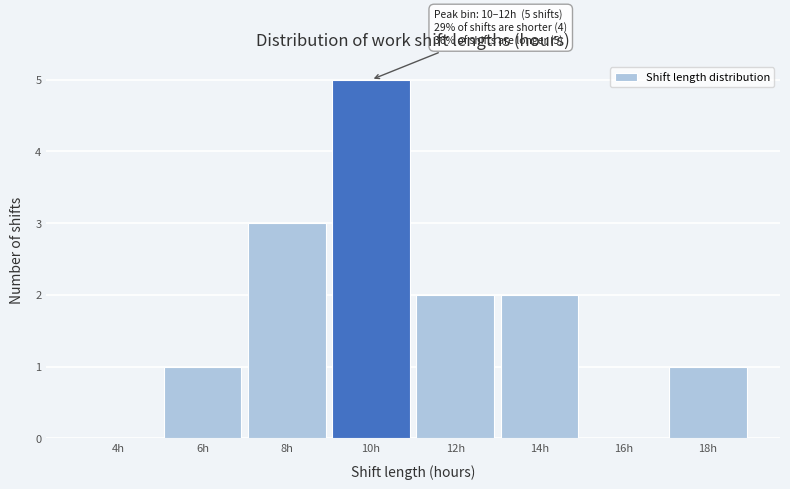

Reading right to left, list all the values displayed in this chart.

18h=1	16h=0	14h=2	12h=2	10h=5	8h=3	6h=1	4h=0